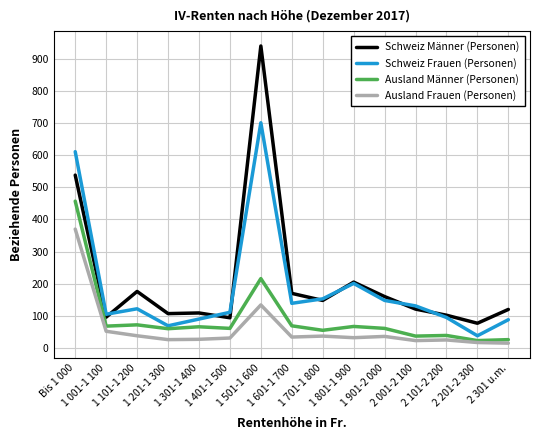

What is the maximum value for Ausland Frauen (Personen)?

370